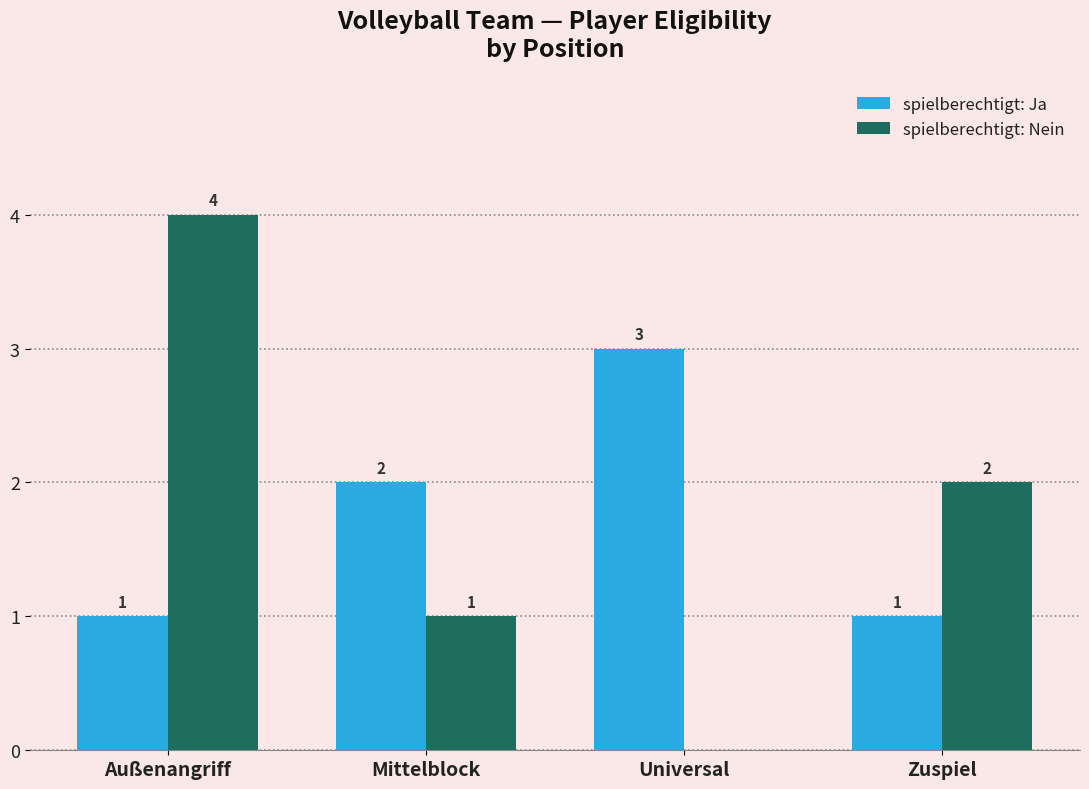

What is the total value across all series at Universal?

3